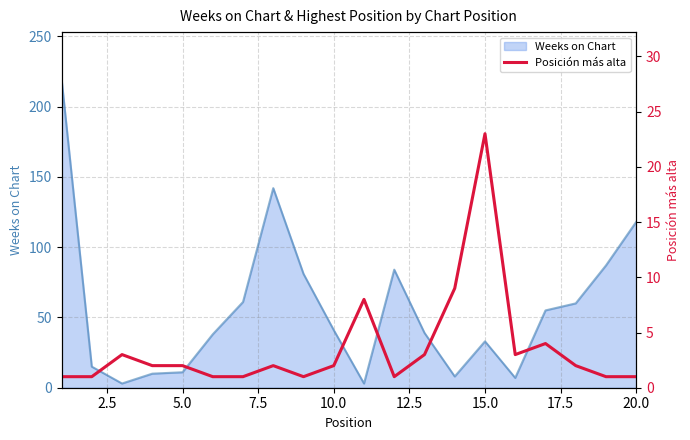

The value of Weeks on Chart at 20.0 is 58. True or false?

False